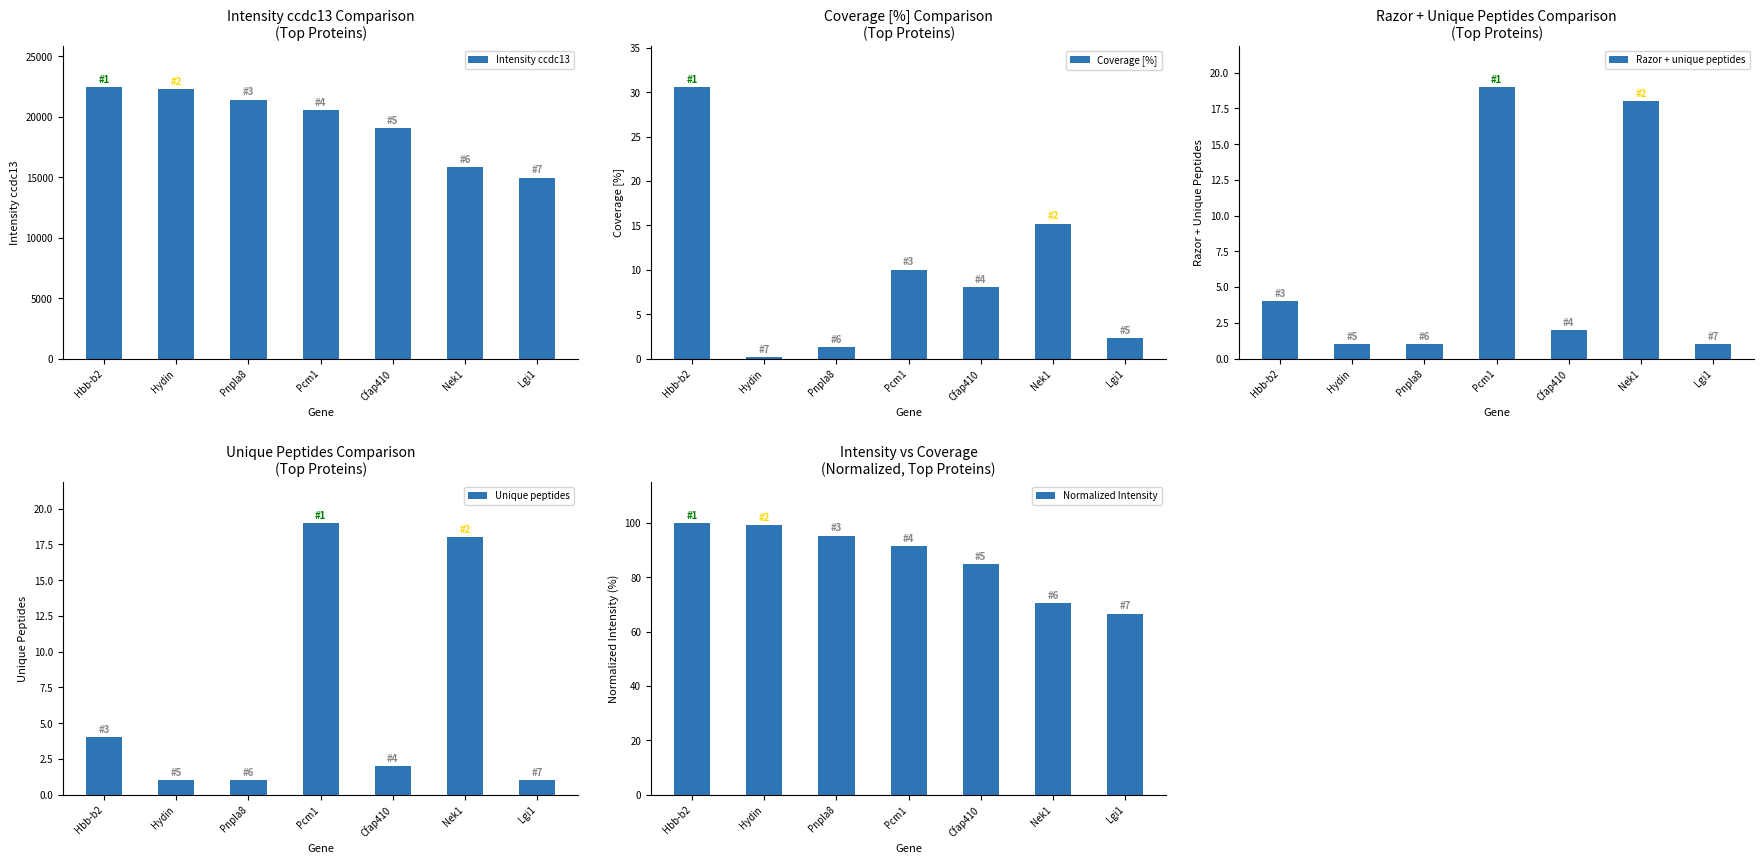

What is the difference between the second highest and second lowest values in the Intensity ccdc13 series?

6467.1